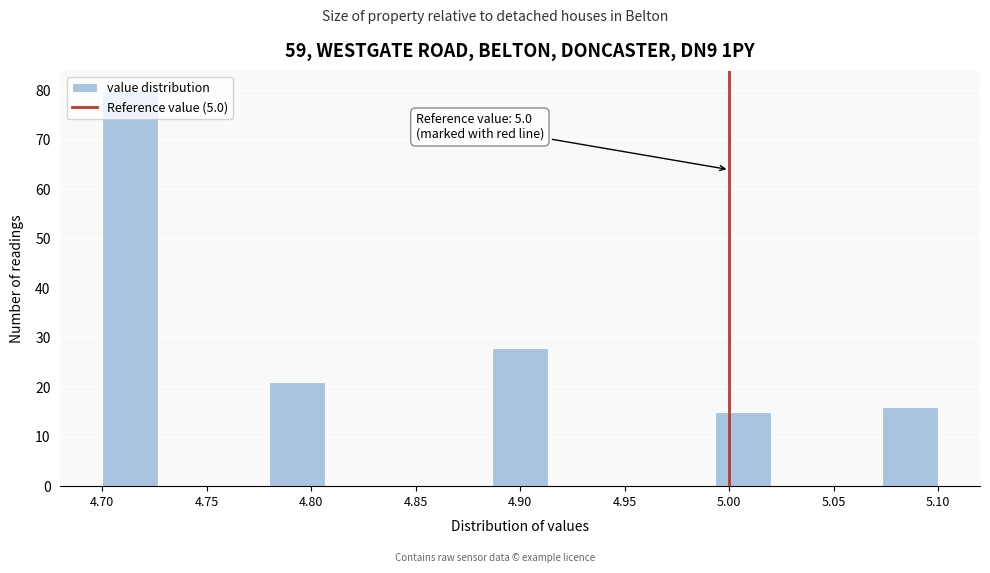

Over which range of the x-axis is the bar tallest?

4.700 to 4.725